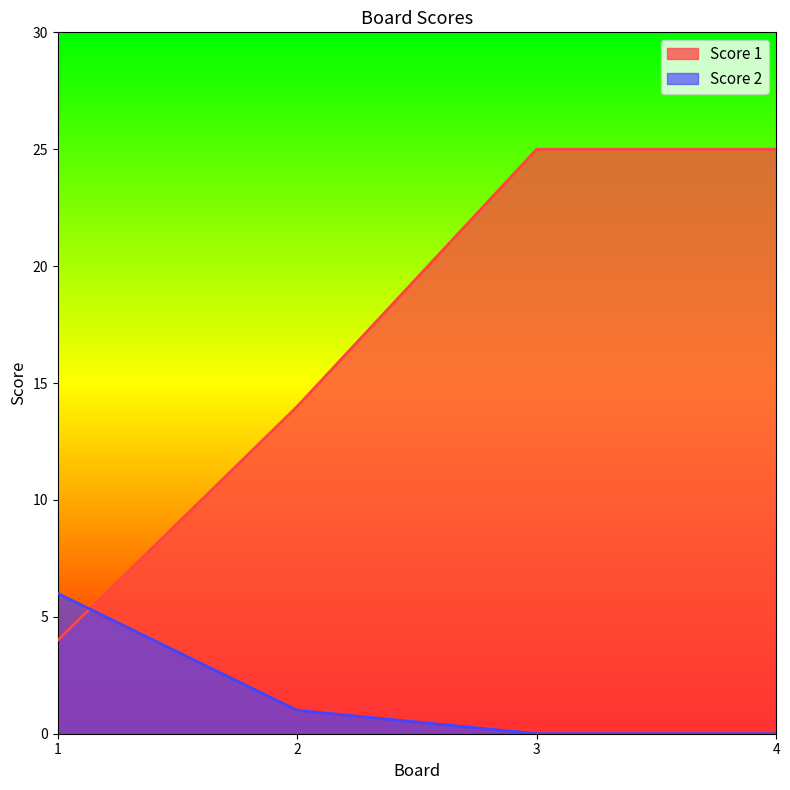

Where does the Score 2 series first go above 1?

1